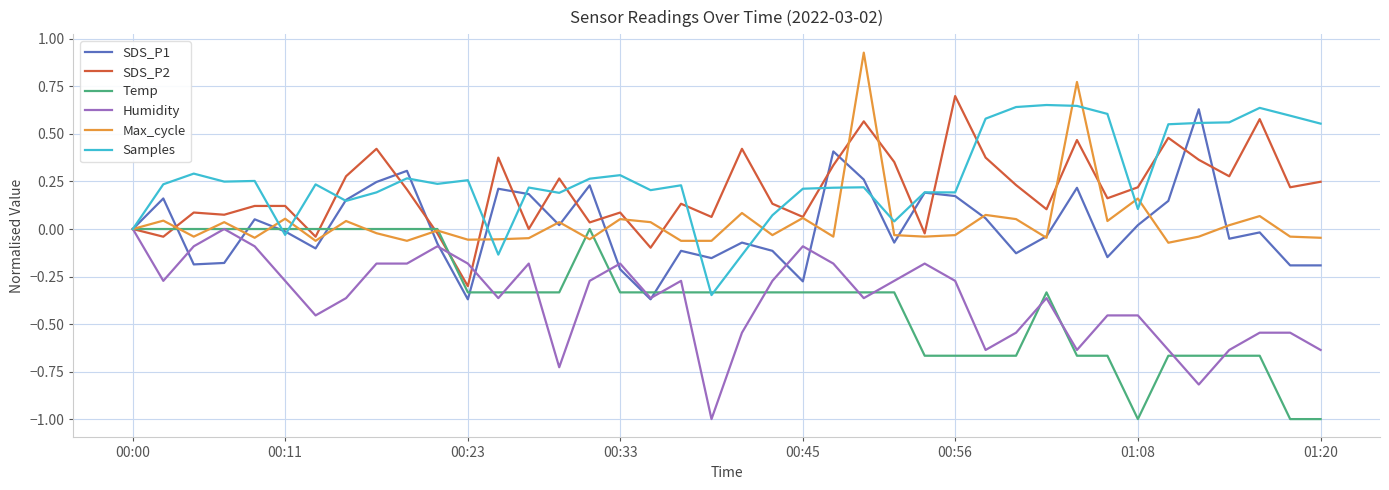

Which series ends up on top after the final intersection of Max_cycle and Samples?

Samples